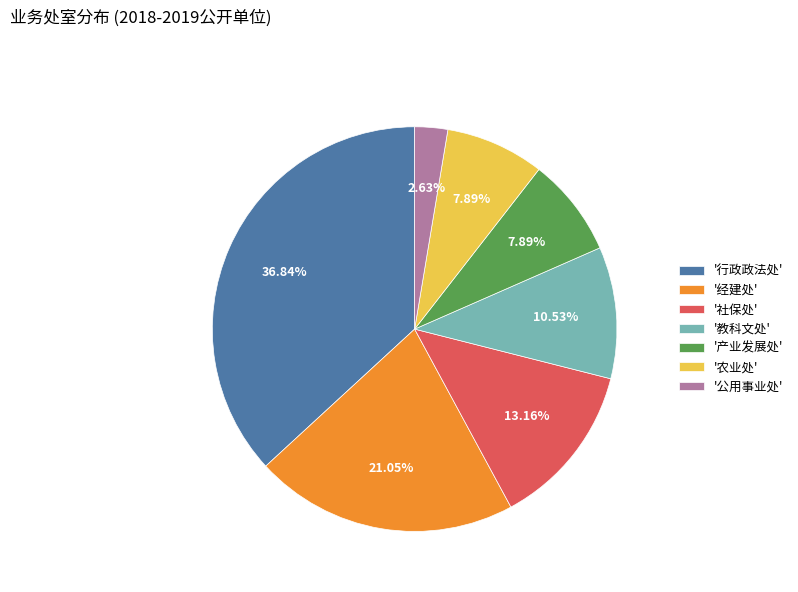

How many slices are in this pie chart?

7